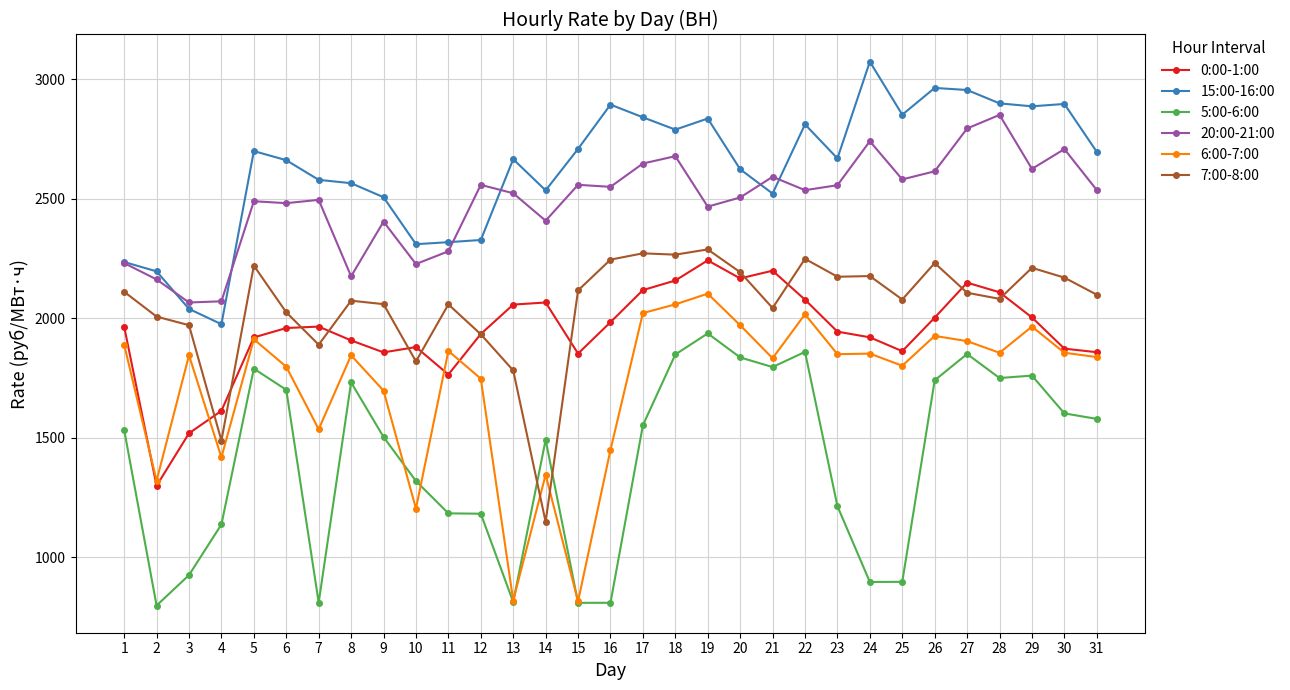

Which series changed the most between 3 and 28?

15:00-16:00